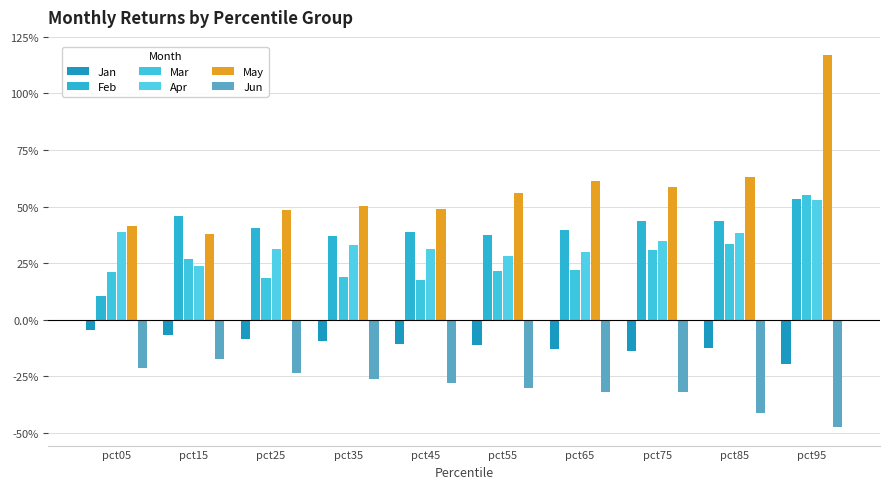

Rank the series at pct85 from highest to lowest value.

May, Feb, Apr, Mar, Jan, Jun